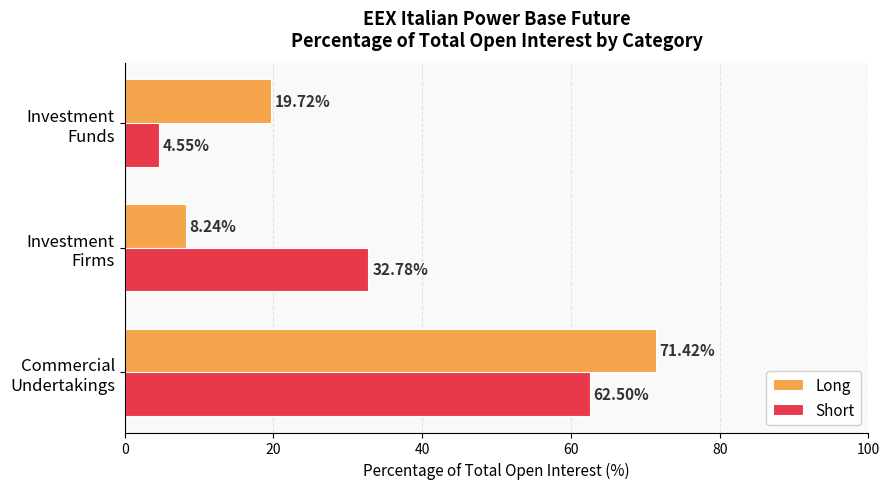

Which series has the widest spread of values?

Long